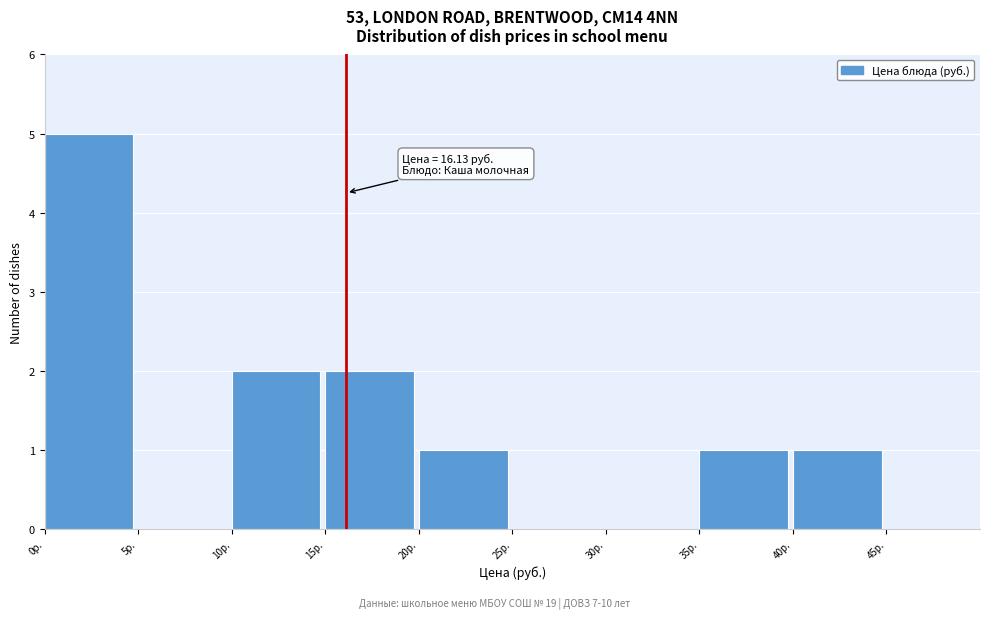

Which range on the x-axis has the tallest bar?

0 to 5